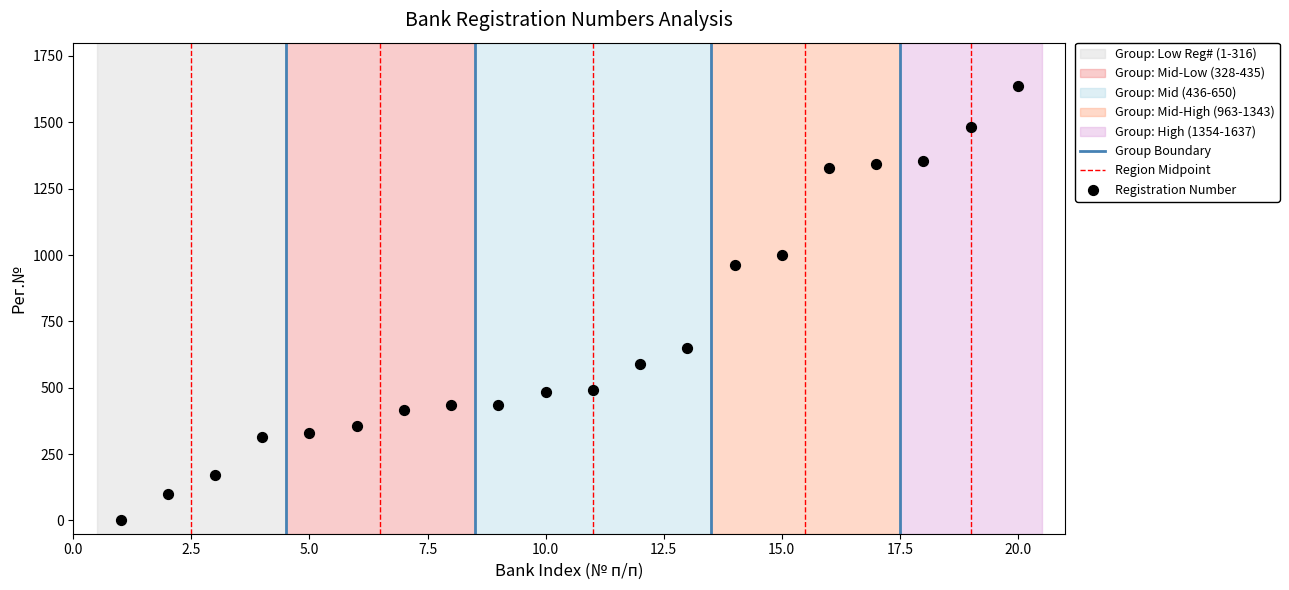

What Y value in the scatter plot is closest to 819?

963